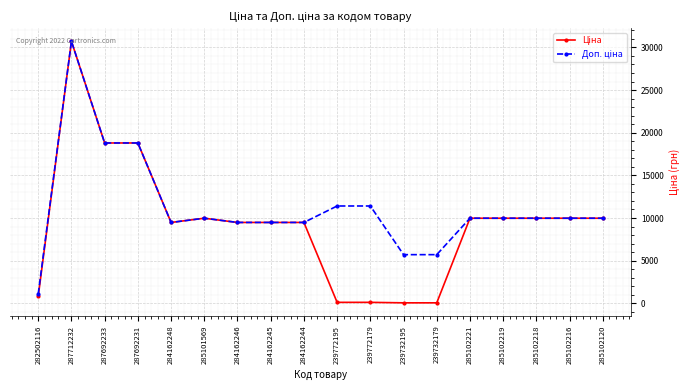

What is the maximum value shown in the chart?

30717.1